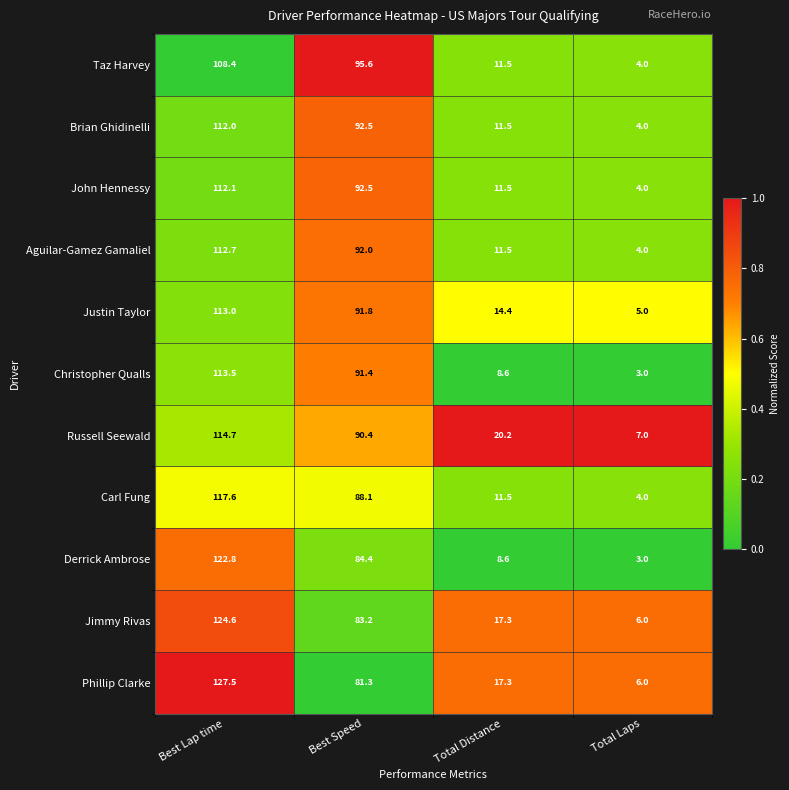

Where is Derrick Ambrose nearest to the value 62?

Best Speed